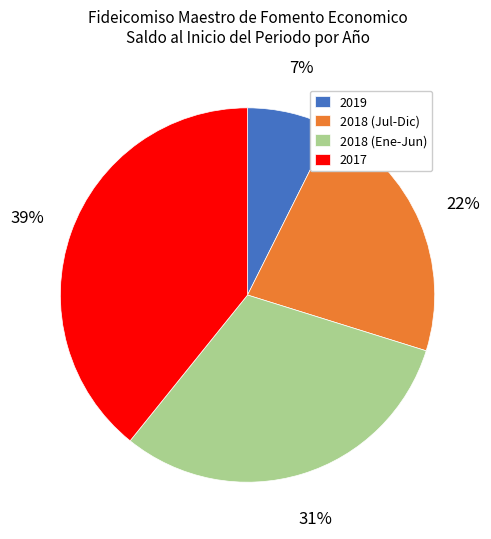

True or false: 2019 accounts for 7% of the total.

True